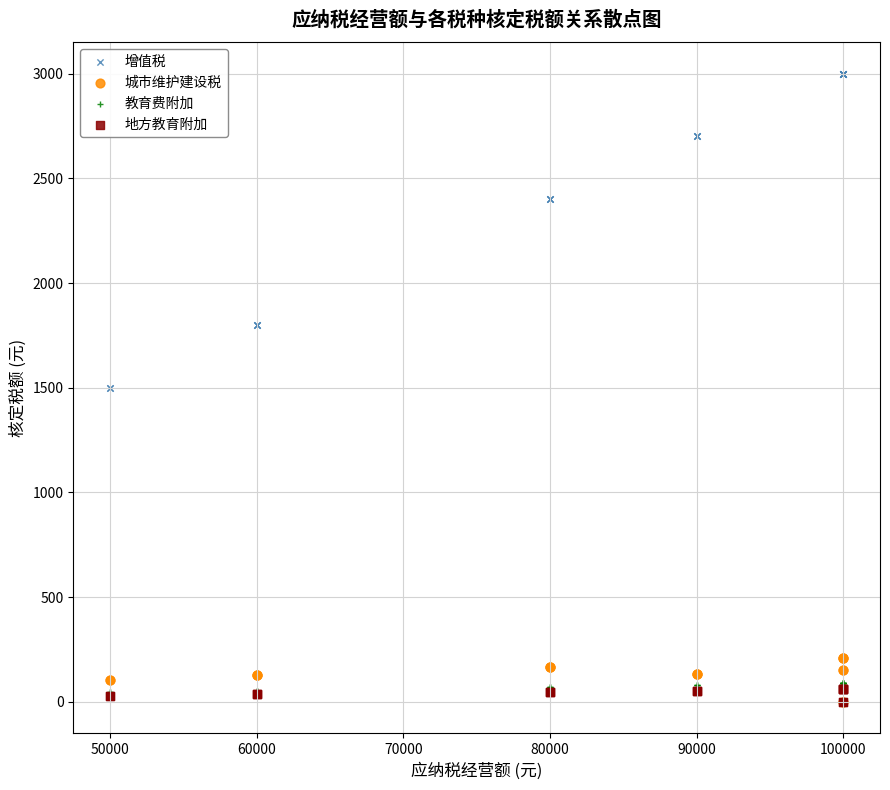

What are all the series names shown in the legend?

增值税, 城市维护建设税, 教育费附加, 地方教育附加